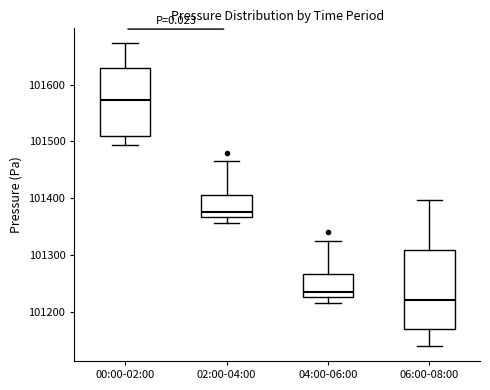

Where is the lower edge of the box for 06:00-08:00 on the y-axis? The values are not printed on the chart, so give them approximately, as read against the axis.

101170